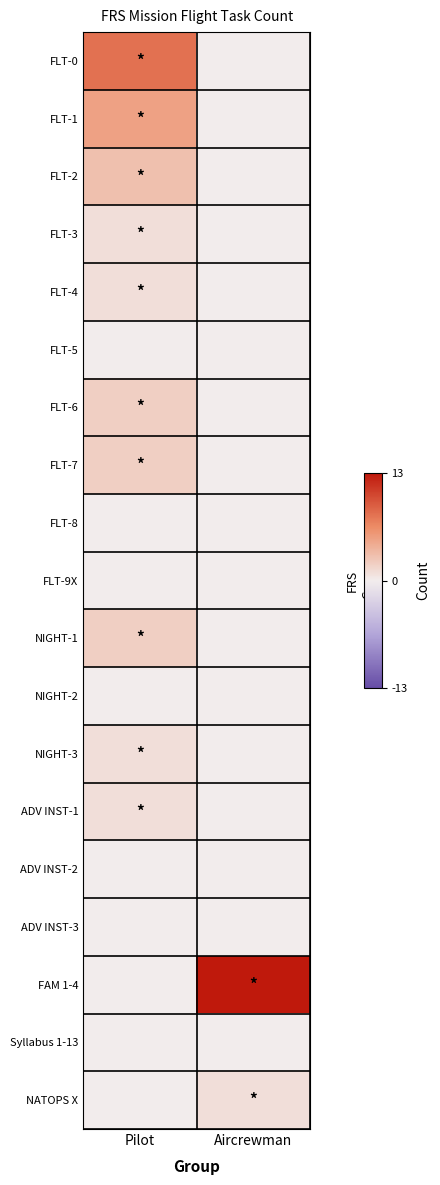

List the series in order of their peak value, highest first.

FAM 1-4, FLT-0, FLT-1, FLT-2, FLT-6, FLT-7, NIGHT-1, FLT-3, FLT-4, NIGHT-3, ADV INST-1, NATOPS X, FLT-5, FLT-8, FLT-9X, NIGHT-2, ADV INST-2, ADV INST-3, Syllabus 1-13